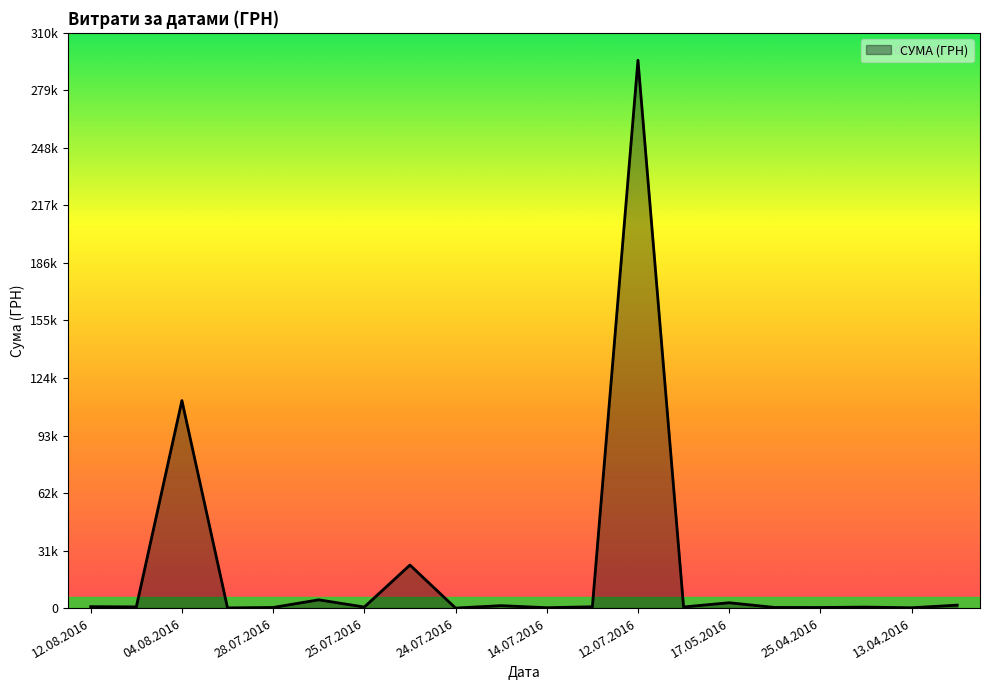

What is the difference between the second highest and minimum values?

111979.1